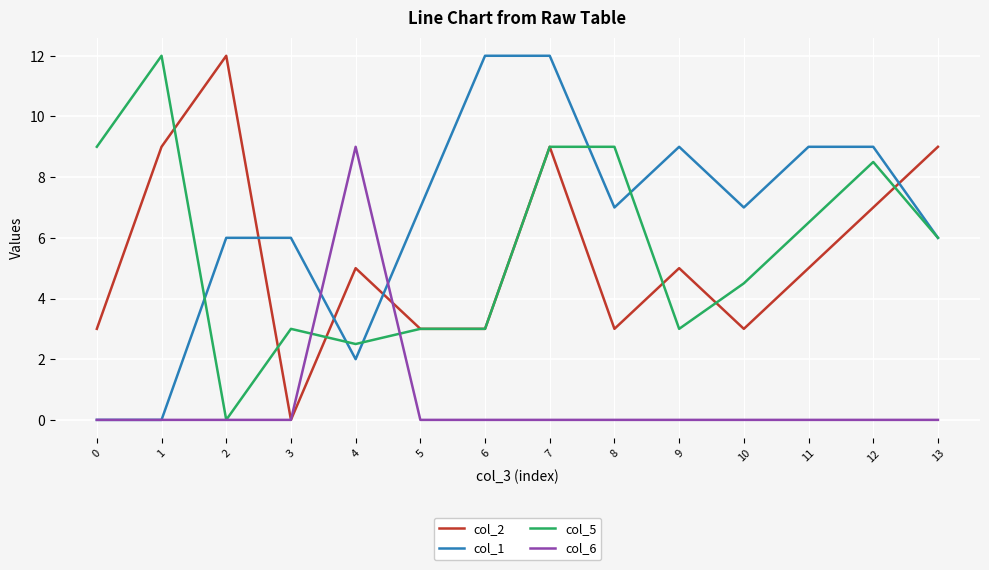

Count the col_6 values in the range 0 to 1.

13